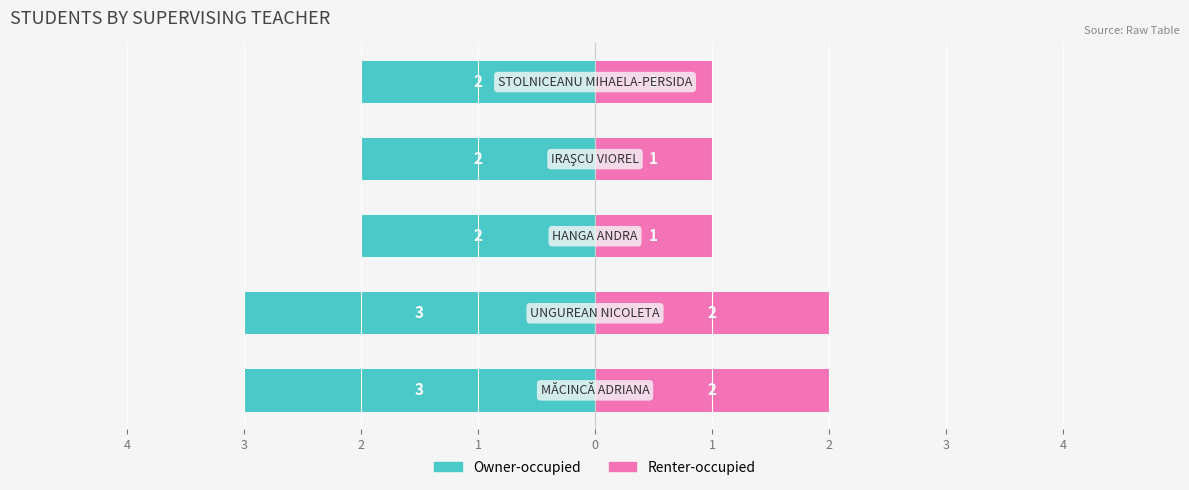

What are all the series names shown in the legend?

Owner-occupied, Renter-occupied